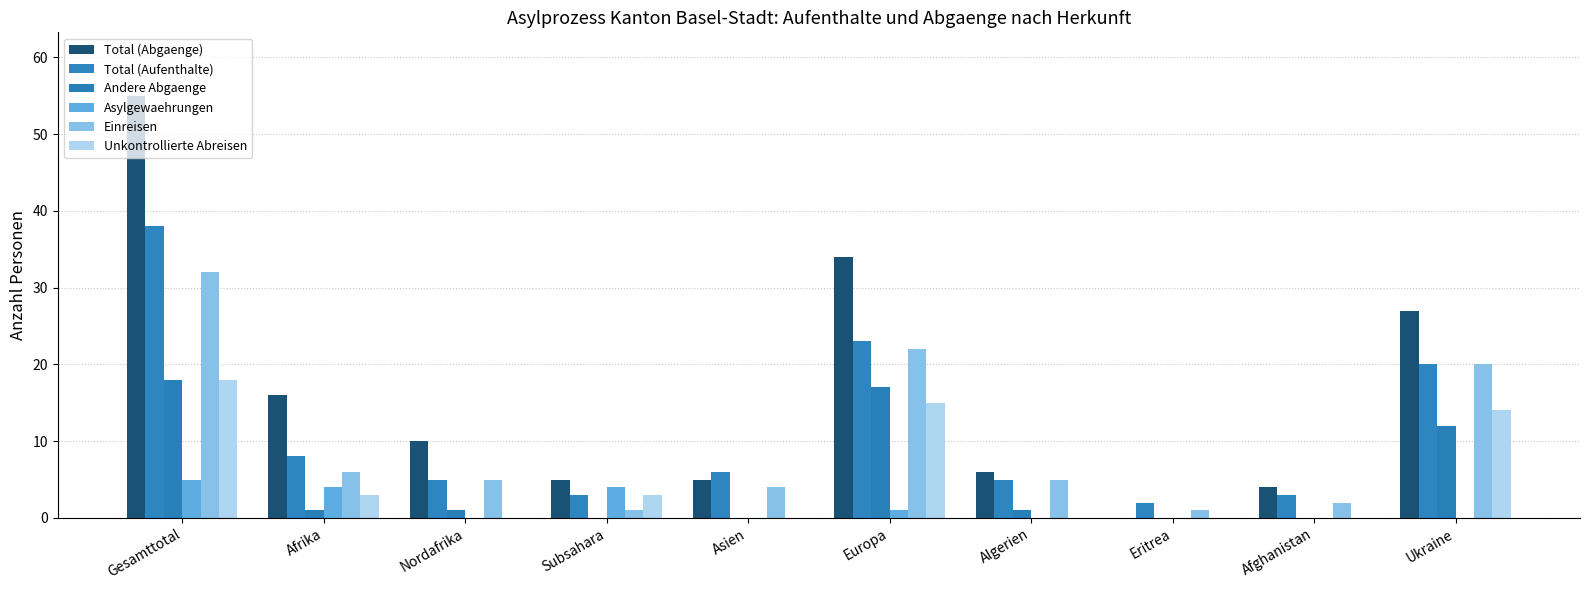

Which series has the largest range (max minus min)?

Total (Abgaenge)